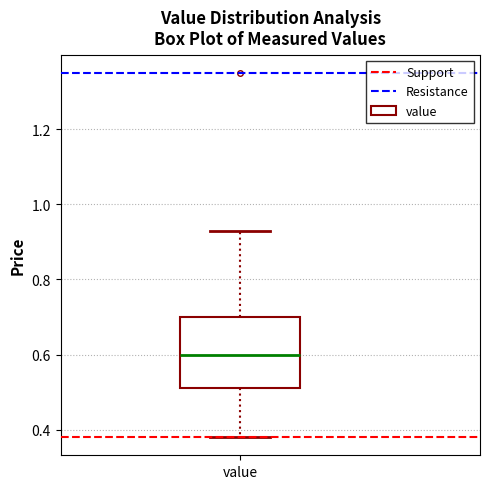

Read this box plot against the y-axis: the position of the median line, the range covered by the box, and the ends of both whiskers. The values are not printed on the chart, so give them approximately, as read against the axis.

median 0.60, box 0.52 to 0.70, whiskers 0.38 to 0.94